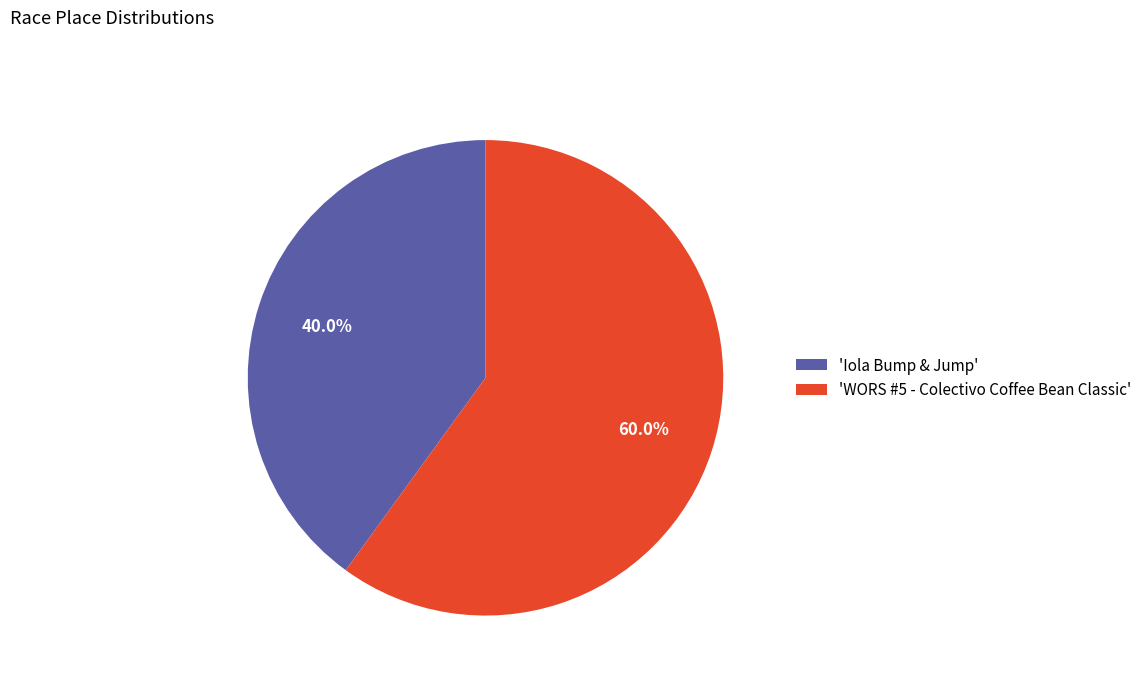

Which category has the smallest portion of the pie?

'Iola Bump & Jump'